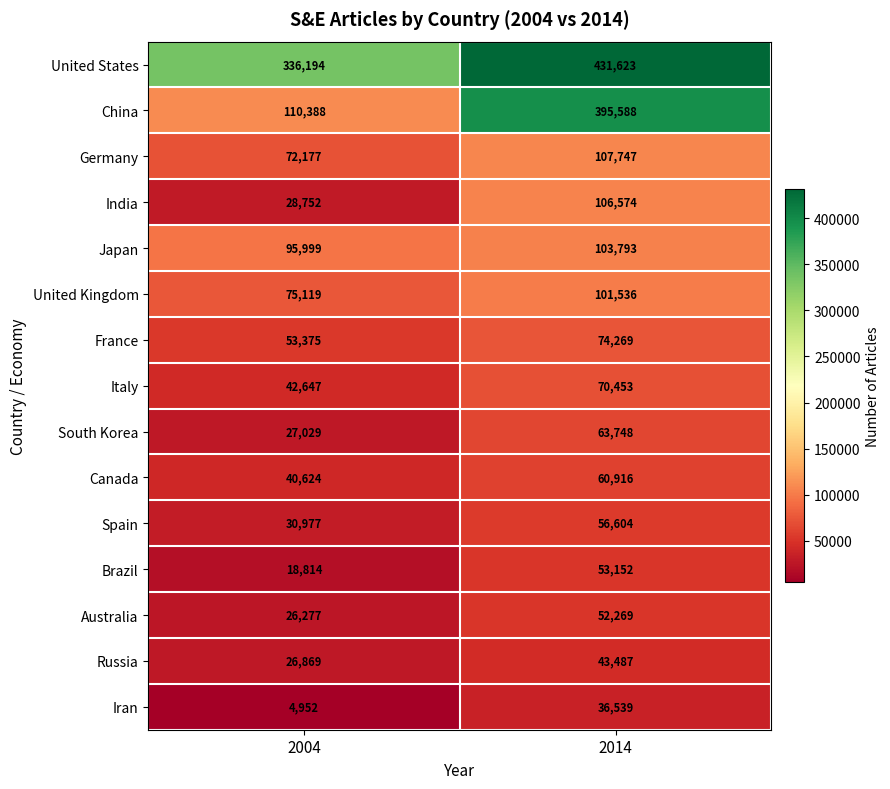

Where is China nearest to the value 252988?

2004